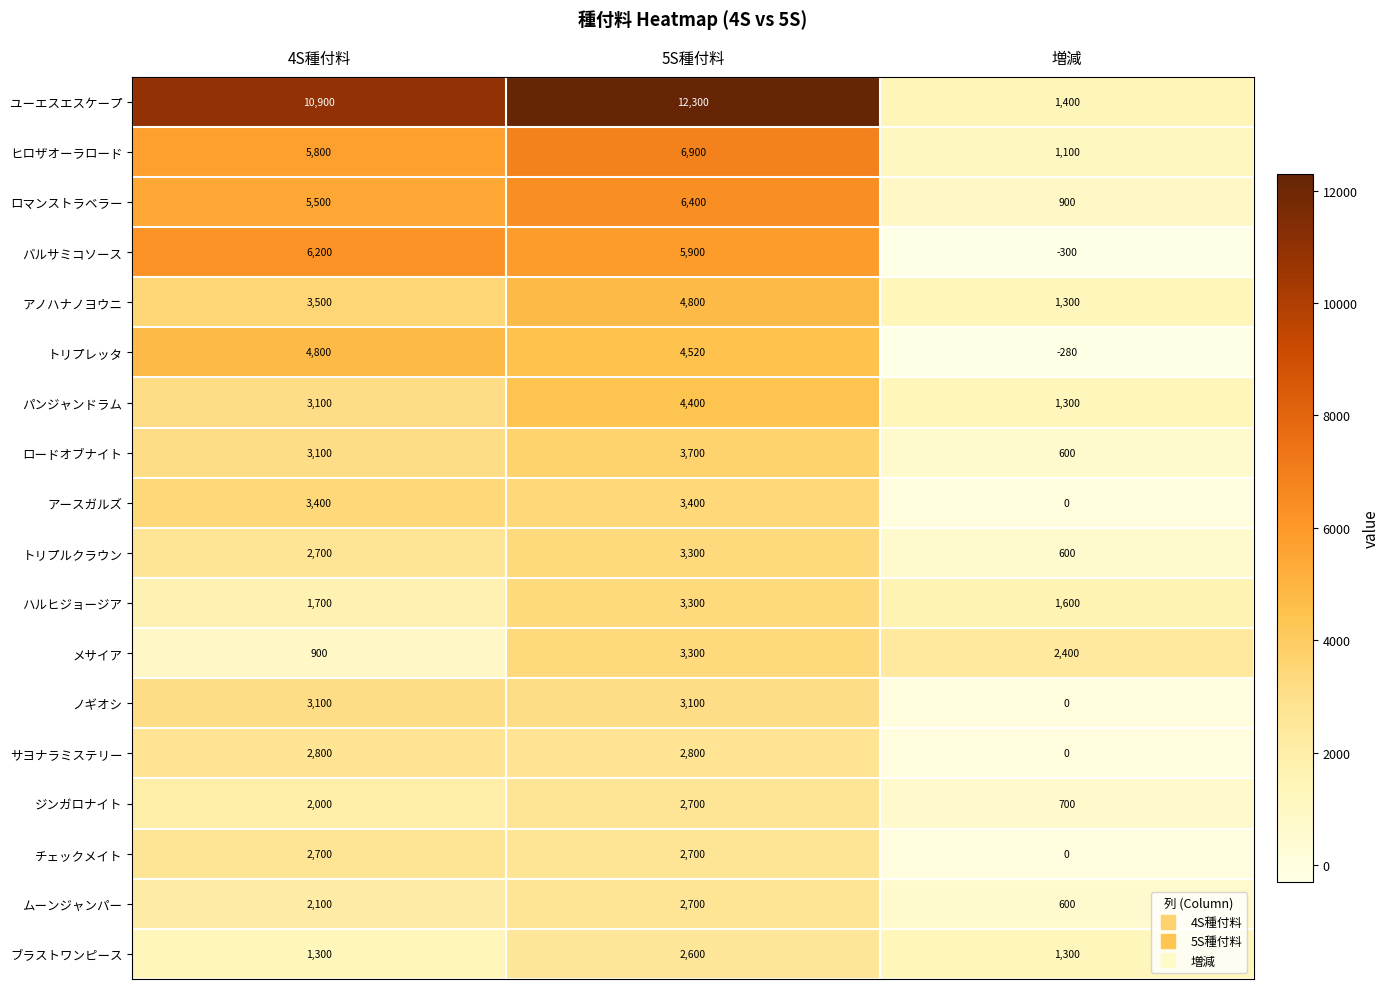

What is the spread (max minus min) of values at 4S種付料?

10000